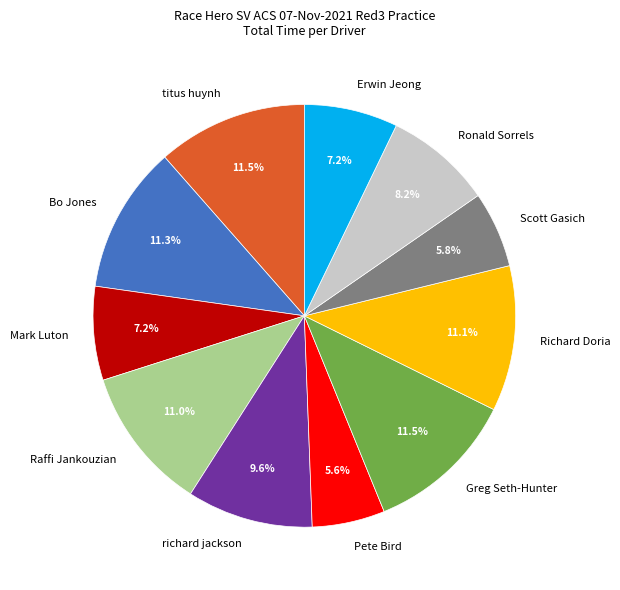

To the nearest percent, what portion does Raffi Jankouzian represent?

11%